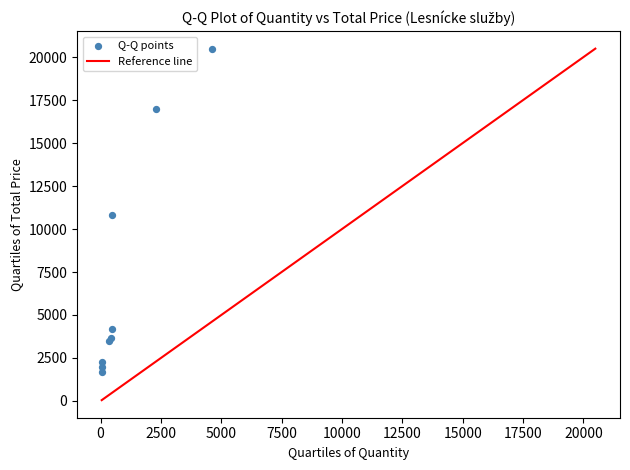

What Y value in the scatter plot is closest to 11090?

10787.0